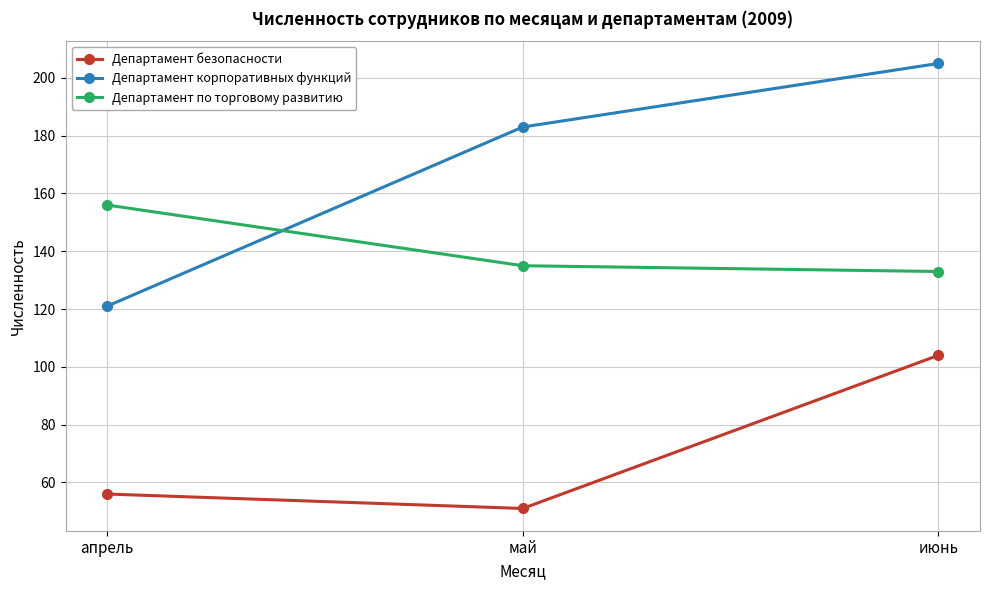

Reading left to right, extract all data points from this chart.

Департамент безопасности: 56	51	104
Департамент корпоративных функций: 121	183	205
Департамент по торговому развитию: 156	135	133